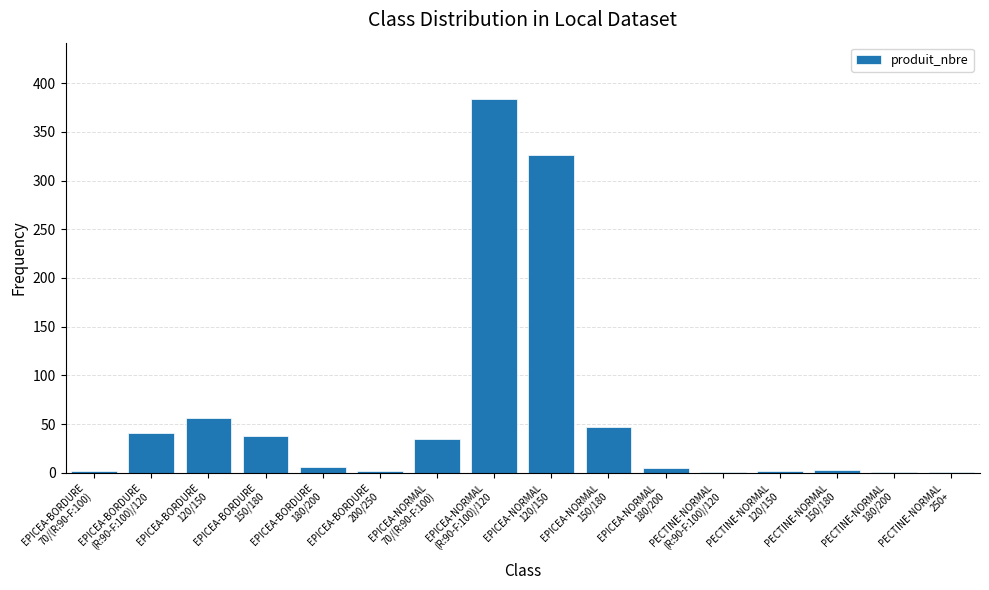

What is the sum of all values?

950